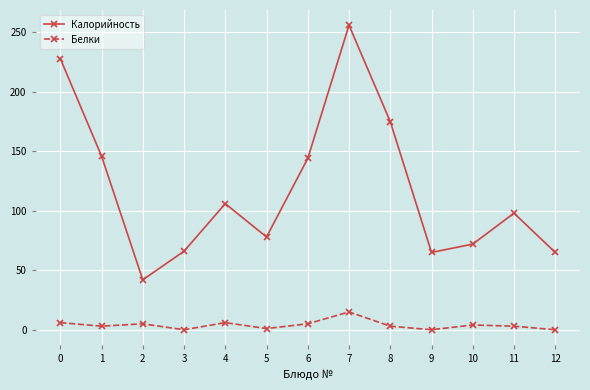

At 10, list the series in order from largest to smallest.

Калорийность, Белки